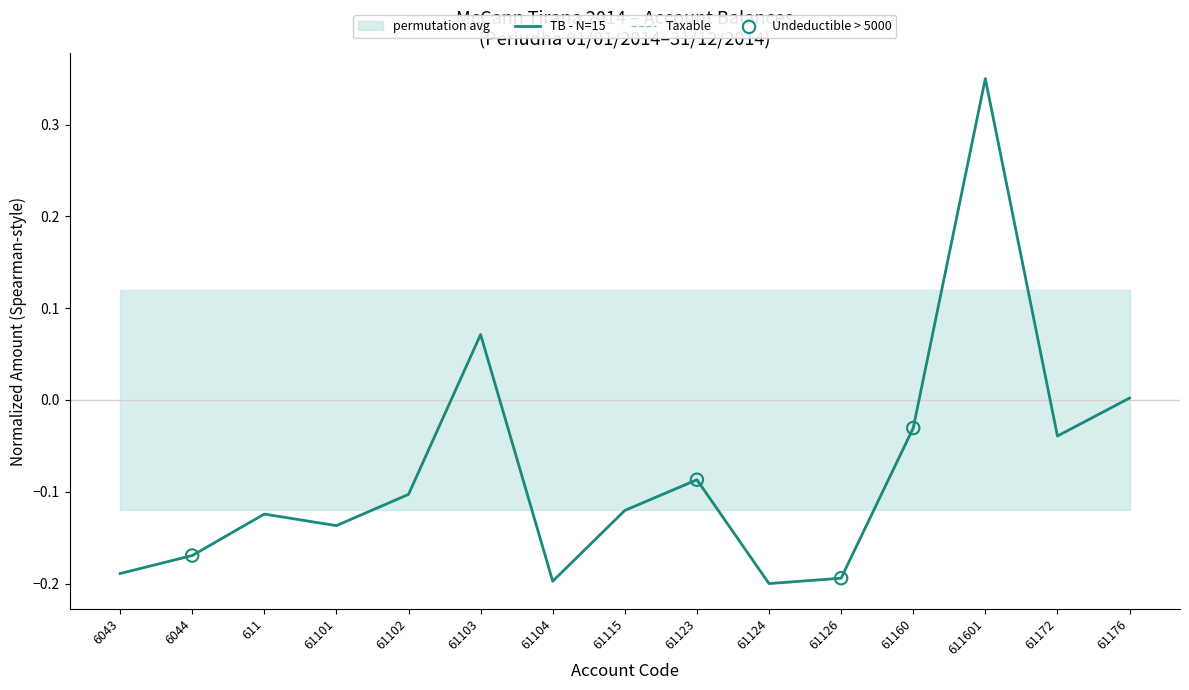

Which series has the largest total across all categories?

TB